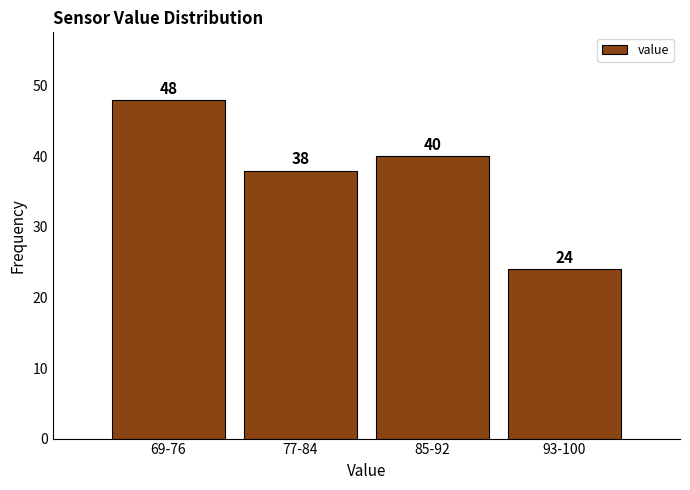

Reading left to right, what are all the values shown in this chart?

48	38	40	24